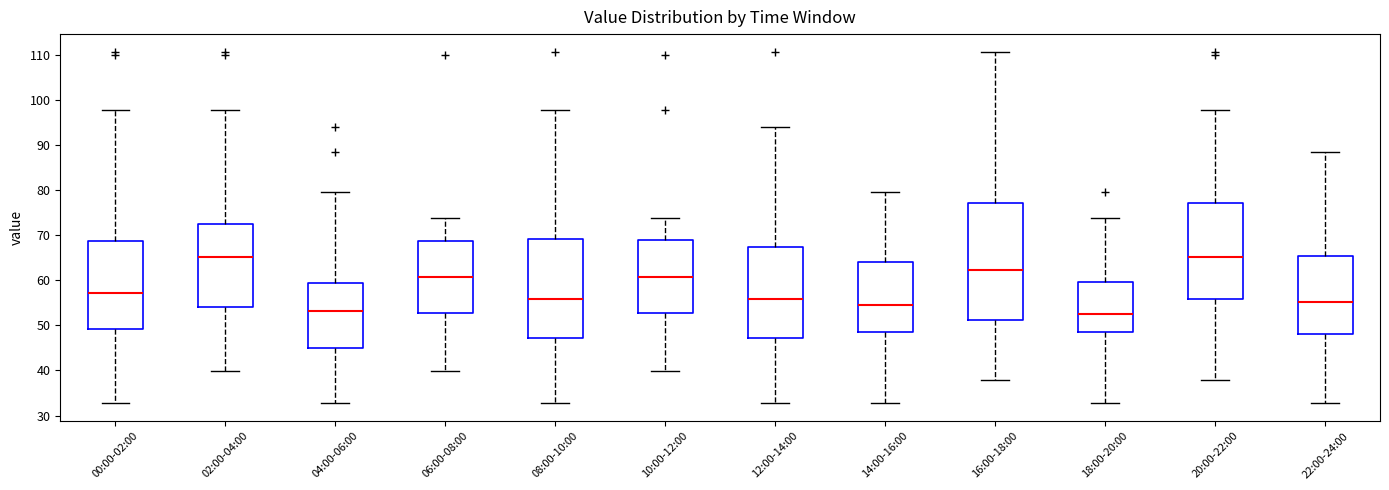

Where does the median line of the box for 12:00-14:00 sit on the y-axis? The values are not printed on the chart, so give them approximately, as read against the axis.

56